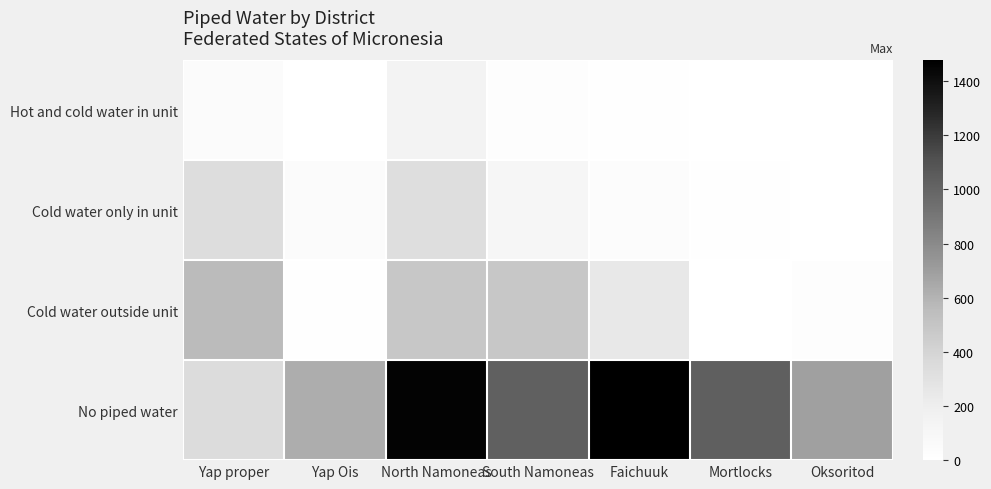

Reading left to right, transcribe all the data shown in this chart.

Hot and cold water in unit: Yap proper=50	Yap Ois=3	North Namoneas=139	South Namoneas=20	Faichuuk=14	Mortlocks=4	Oksoritod=3
Cold water only in unit: Yap proper=329	Yap Ois=44	North Namoneas=328	South Namoneas=110	Faichuuk=29	Mortlocks=7	Oksoritod=4
Cold water outside unit: Yap proper=564	Yap Ois=14	North Namoneas=485	South Namoneas=489	Faichuuk=247	Mortlocks=2	Oksoritod=19
No piped water: Yap proper=344	Yap Ois=627	North Namoneas=1458	South Namoneas=1026	Faichuuk=1476	Mortlocks=1027	Oksoritod=691